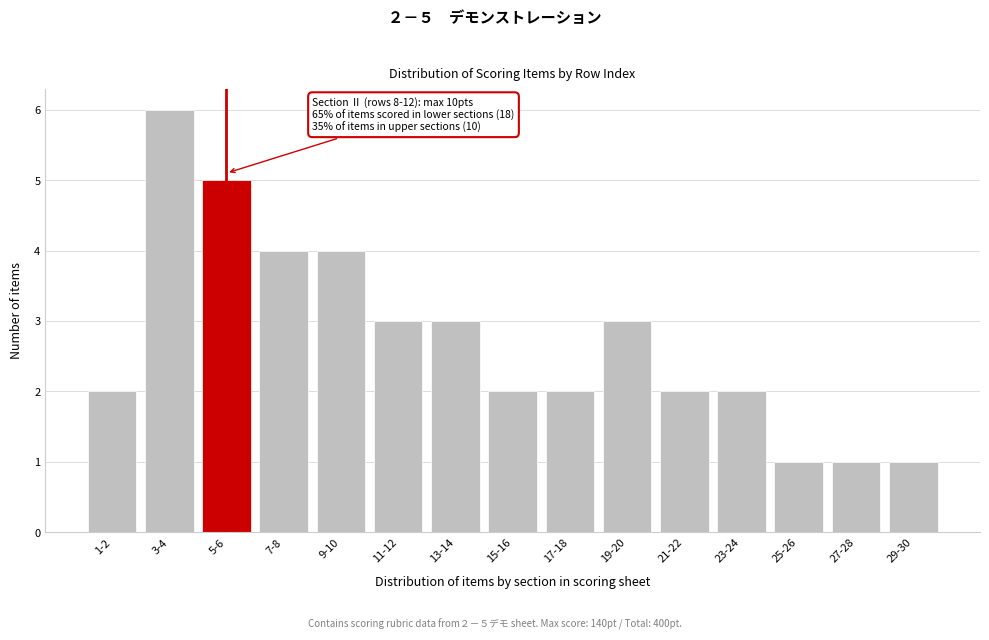

Reading right to left, transcribe all the data shown in this chart.

1	1	1	2	2	3	2	2	3	3	4	4	5	6	2